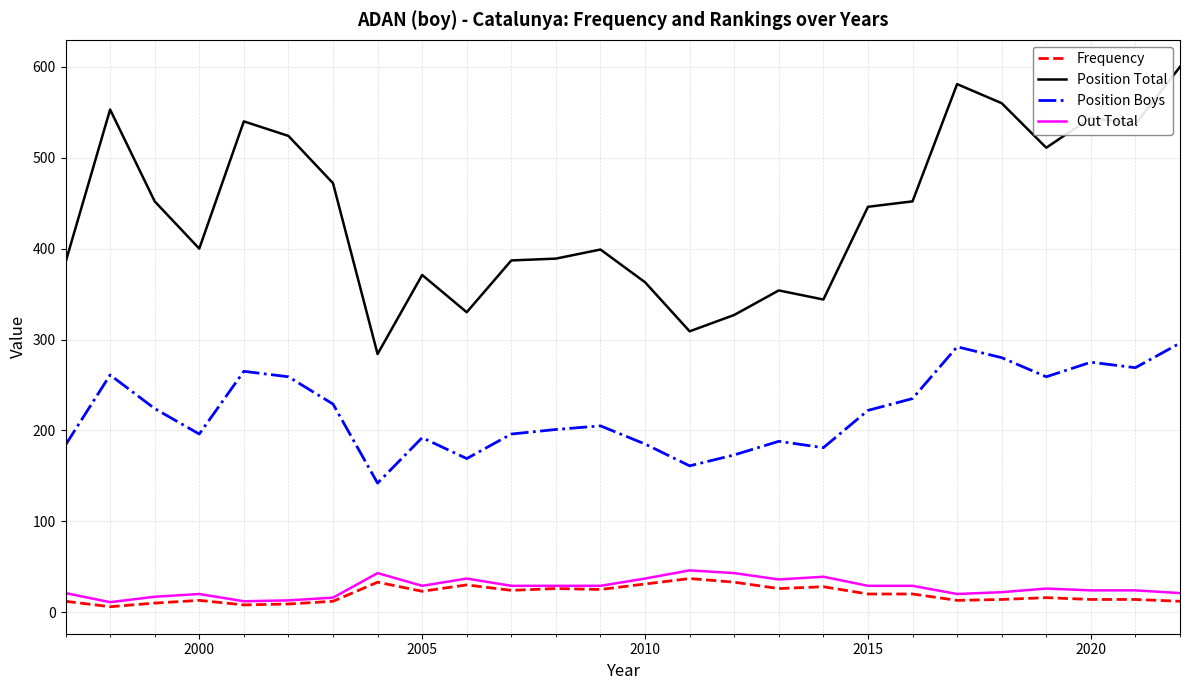

Is this an area chart (filled region under the line)?

No